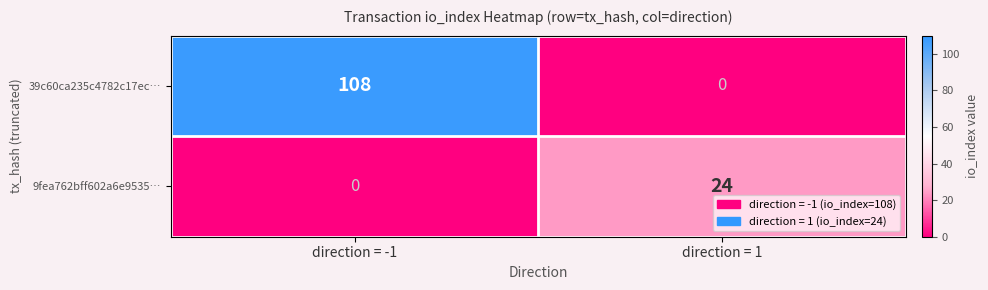

Reading right to left, what are all the values shown in this chart?

39c60ca235c4782c17ec…: direction = 1=0	direction = -1=108
9fea762bff602a6e9535…: direction = 1=24	direction = -1=0